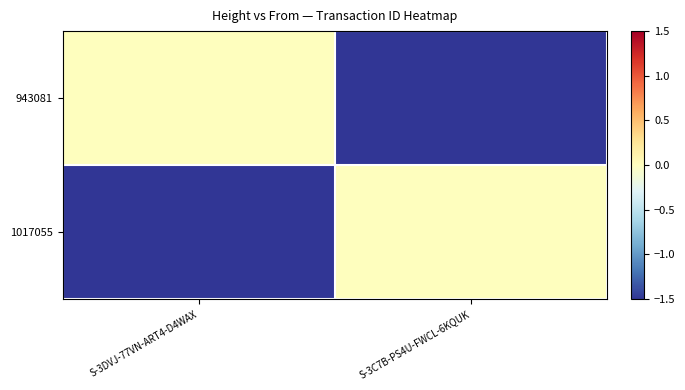

Count the number of data series in this chart.

2